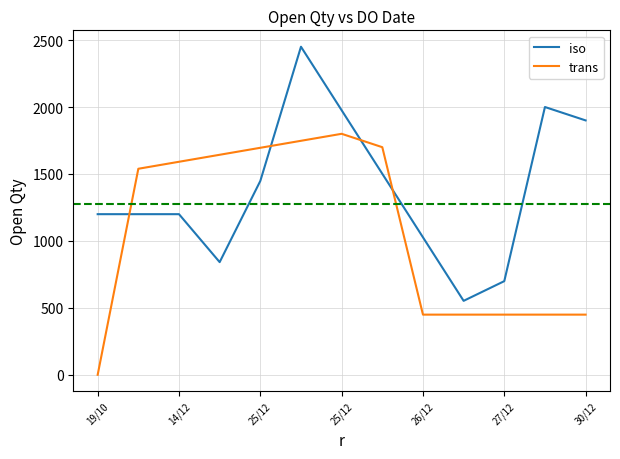

True or false: trans and iso cross at least once.

True